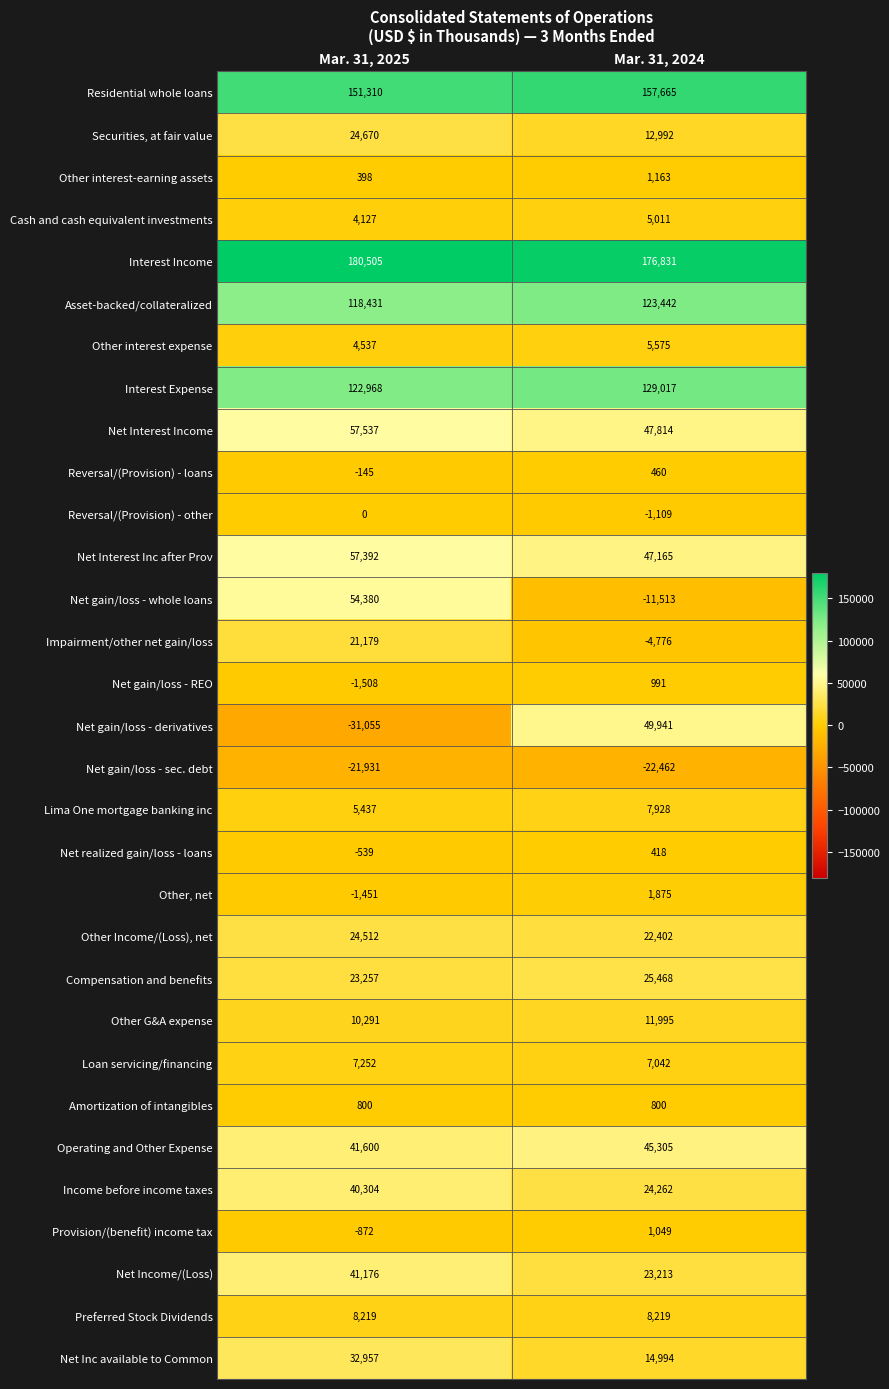

List the labels in order of Other G&A expense value, smallest first.

Mar. 31, 2025, Mar. 31, 2024